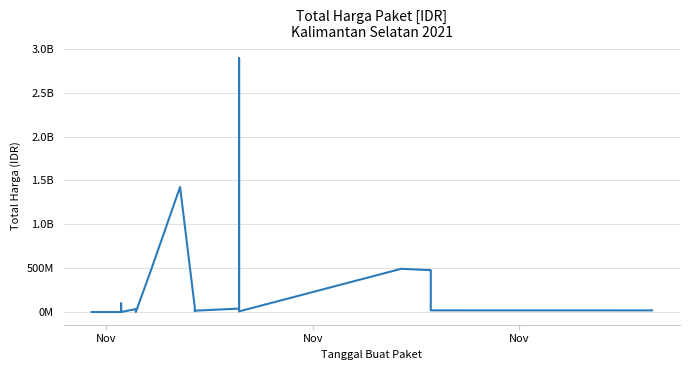

Does the chart have visible grid lines?

Yes